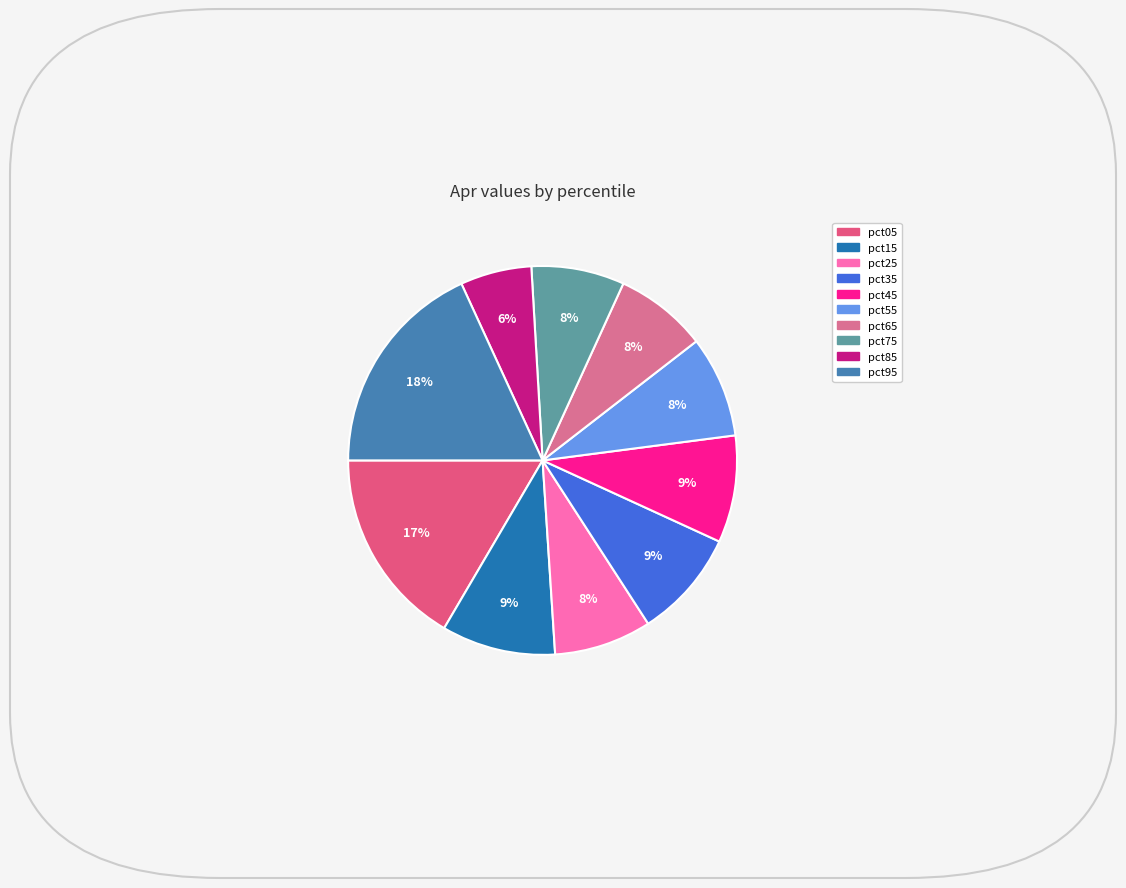

To the nearest percent, what portion does pct75 represent?

8%